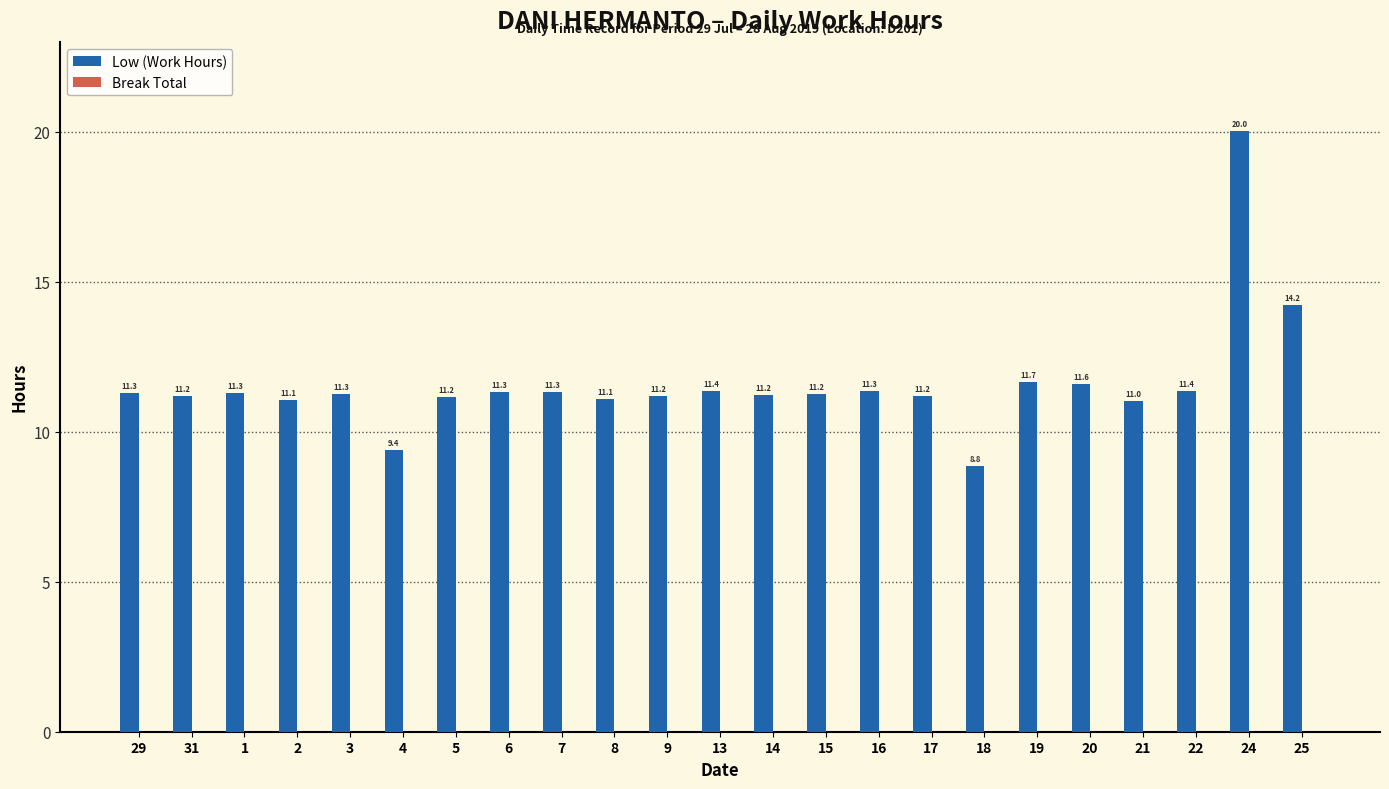

What is the ratio of the value at 20 to the value at 16?

1.0